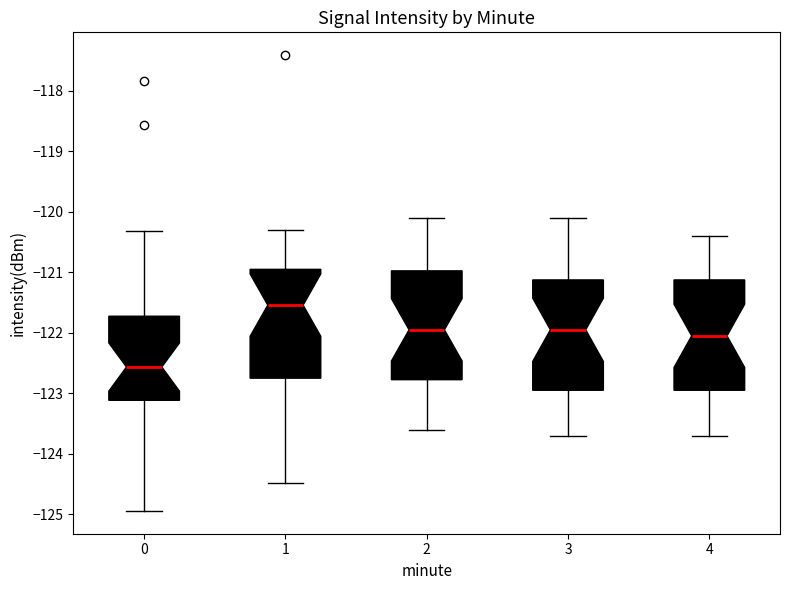

Where is the lower edge of the box at x = 1 on the y-axis? The values are not printed on the chart, so give them approximately, as read against the axis.

-122.7